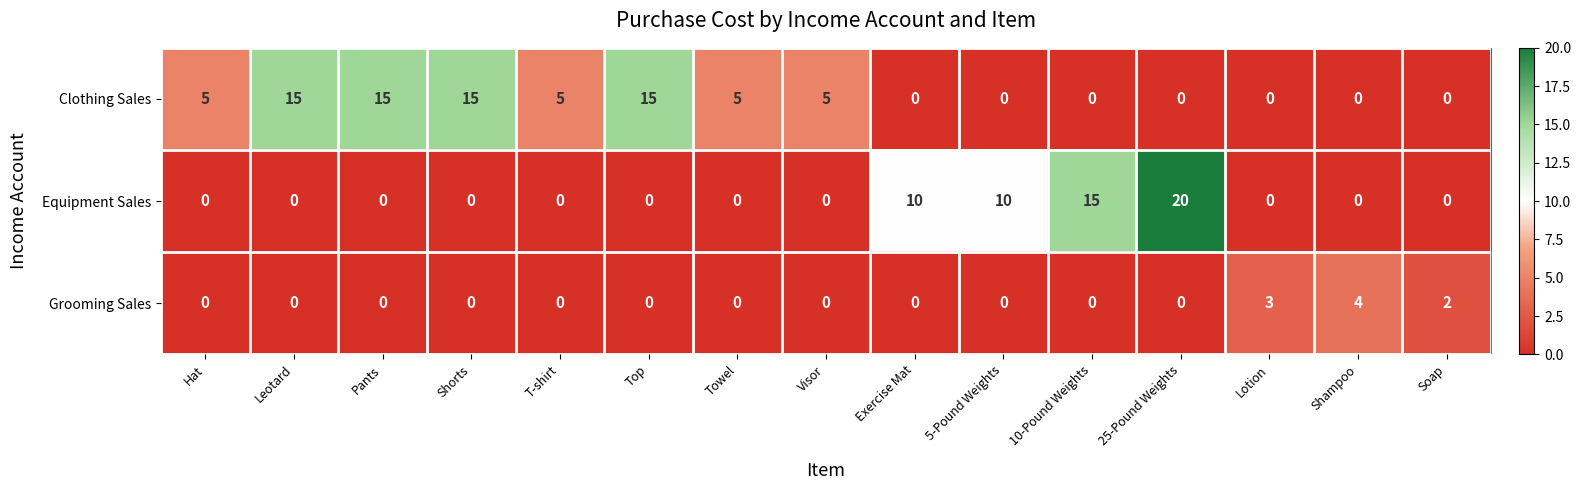

Count the Grooming Sales values in the range 0 to 1.

12